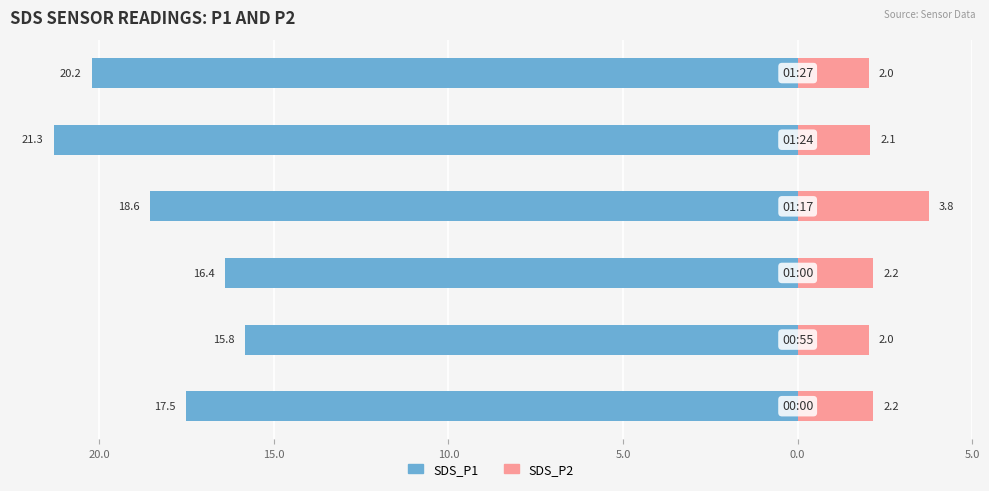

Which series has the widest spread of values?

SDS_P1